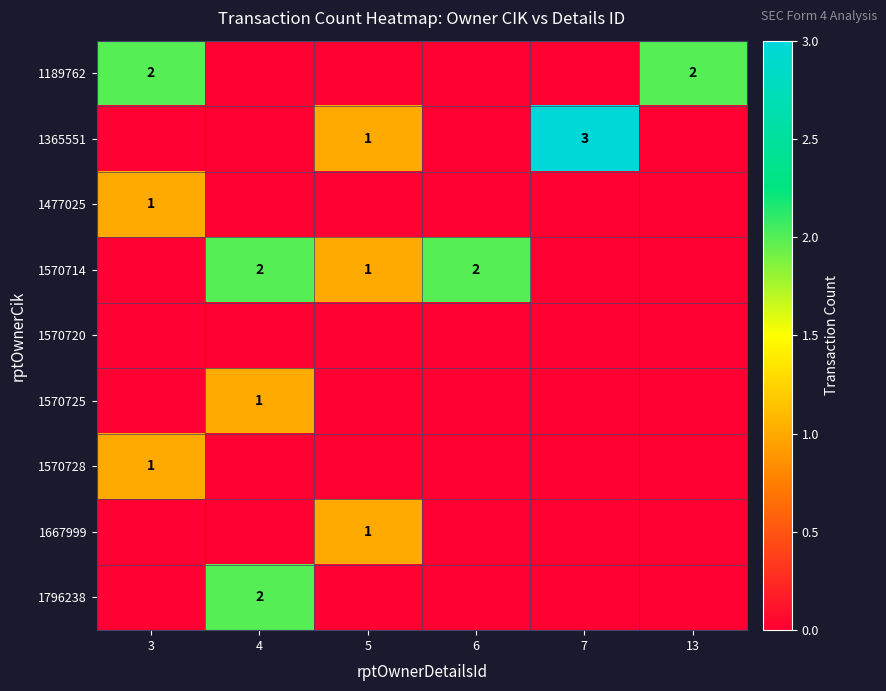

At how many categories does at least one series exceed 2?

1